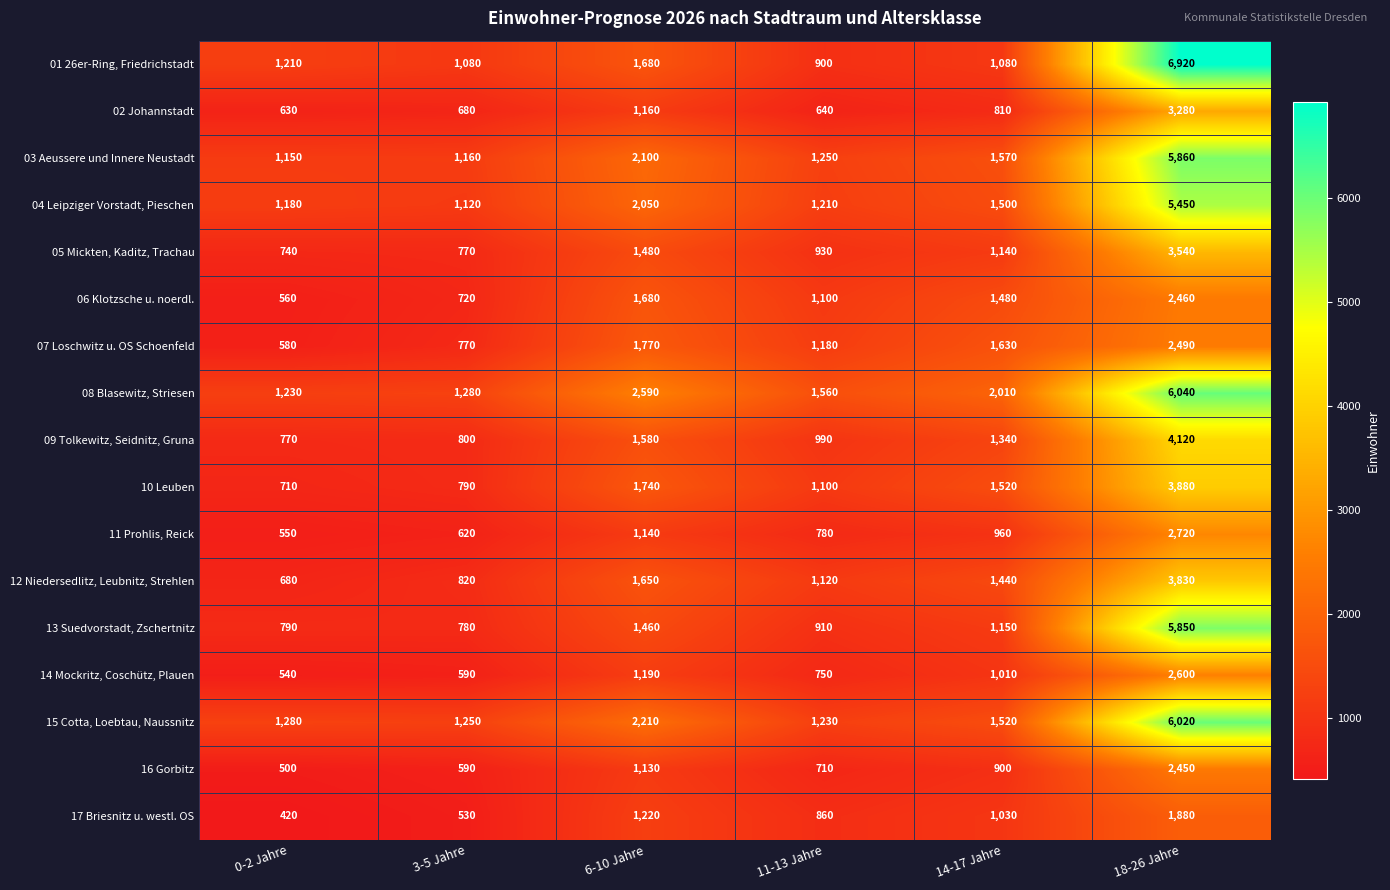

What is the difference between the highest and lowest values at 3-5 Jahre?

750